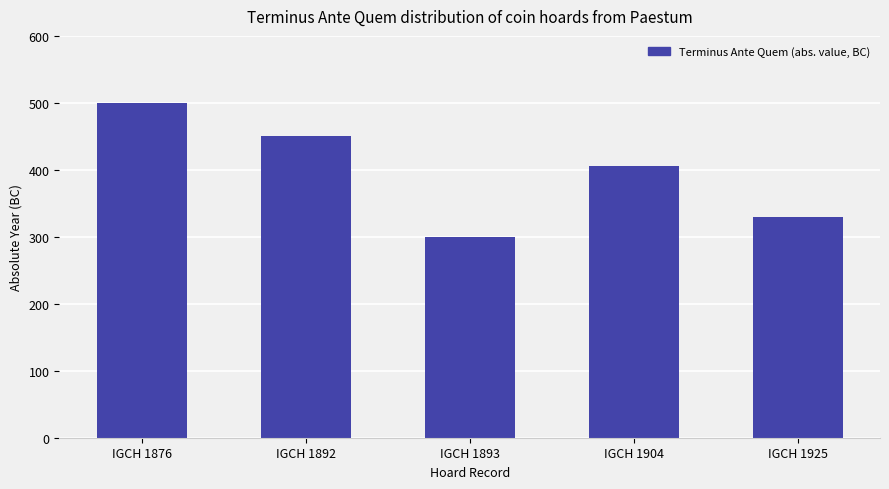

What is the maximum value shown in the chart?

500